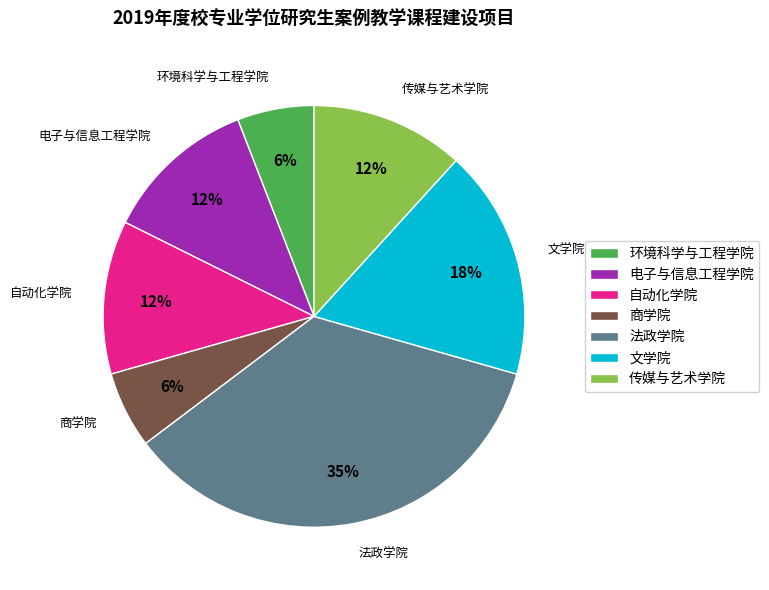

To the nearest percent, what percentage of the pie is 电子与信息工程学院?

12%